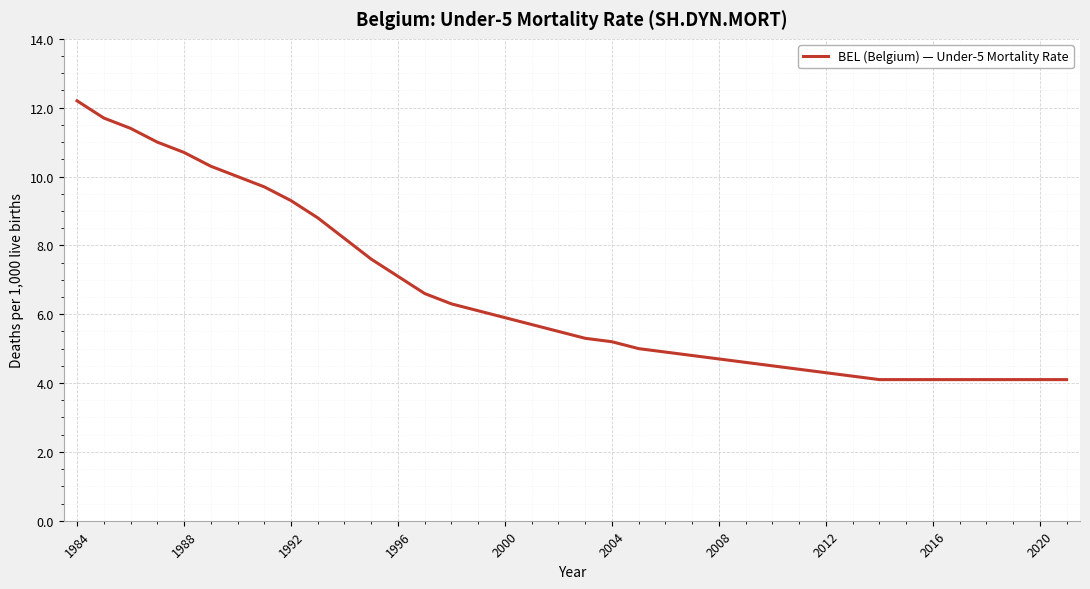

What is the maximum value shown in the chart?

12.2